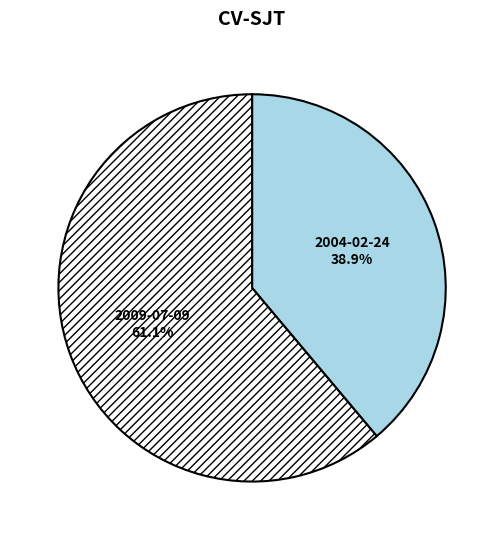

To the nearest percent, what portion does 2004-02-24 represent?

39%